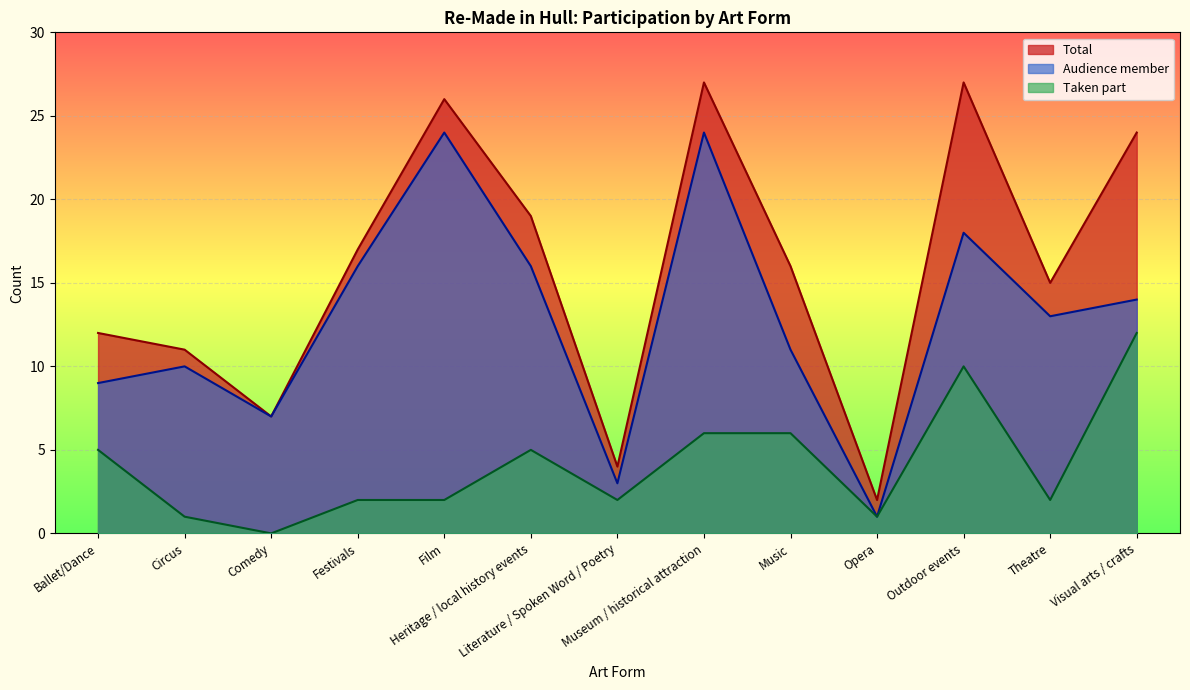

What is the lowest value of the Total series?

2